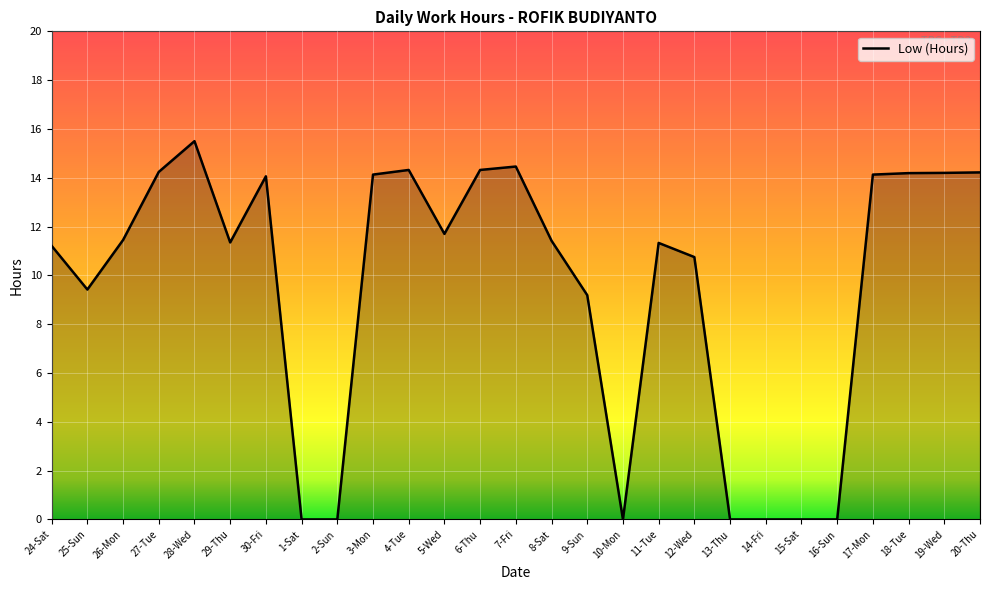

Which category has the highest value across all series?

28-Wed